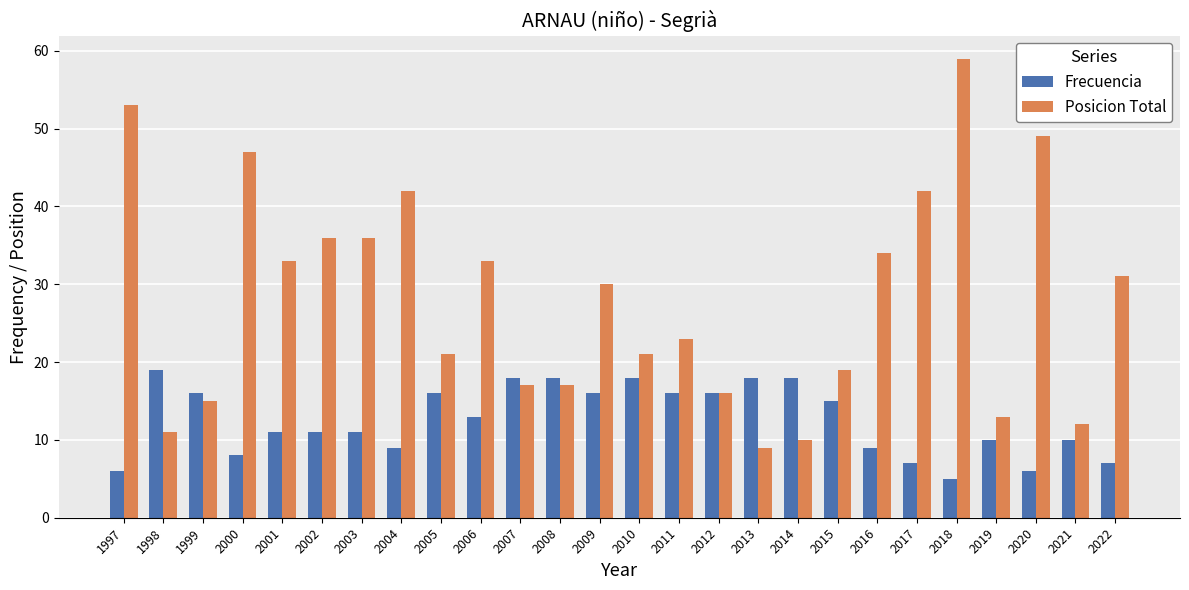

How many groups of bars are there?

26